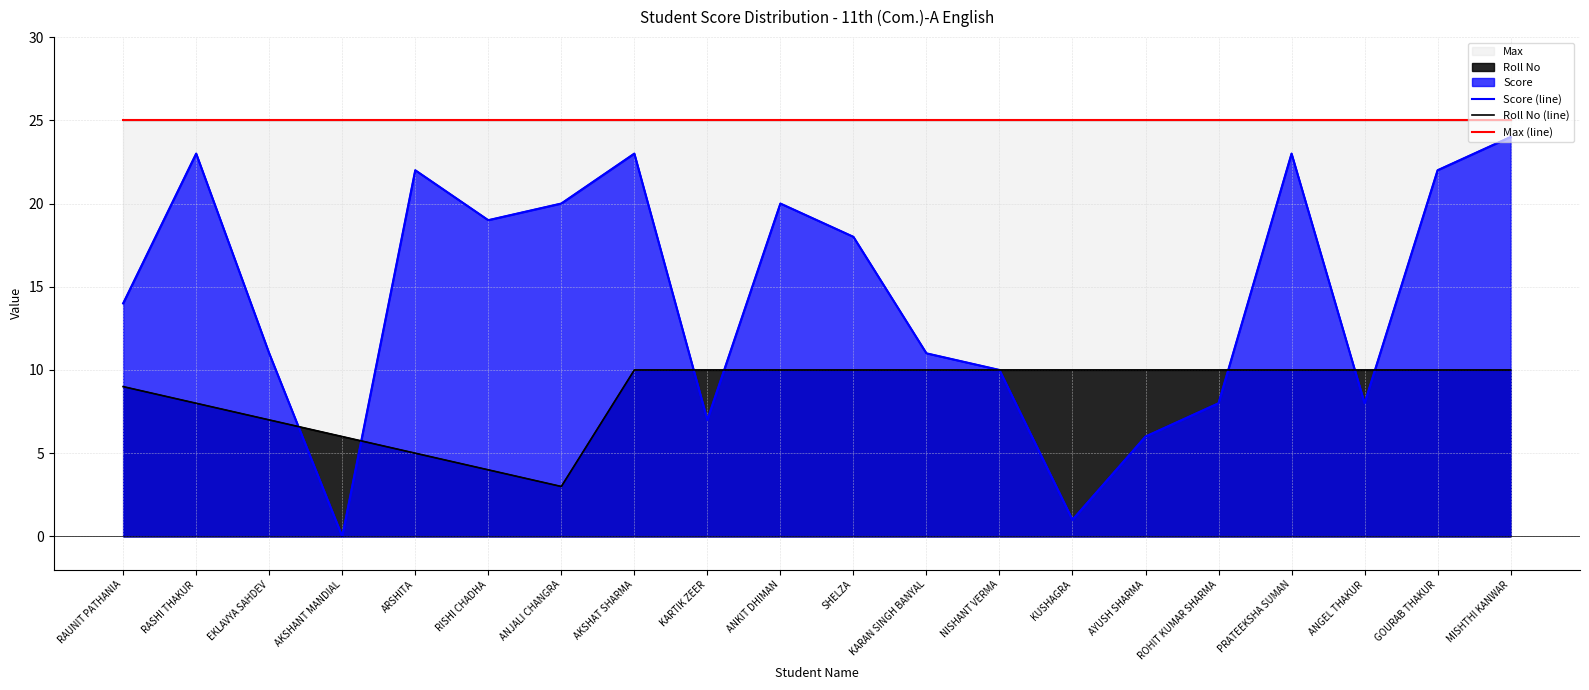

What is the average value of the Max (line) series?

25